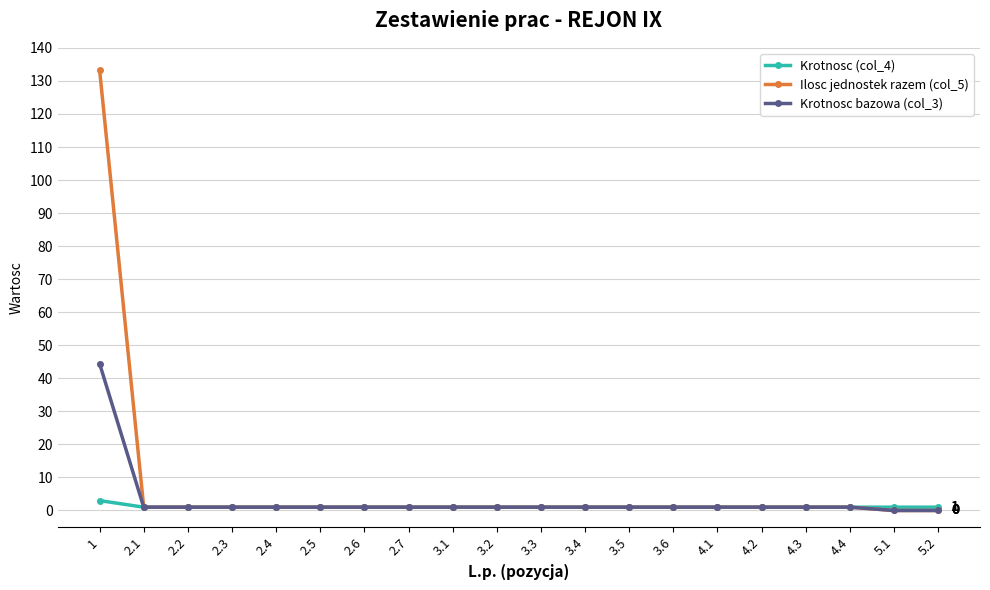

How many data points does each series have?

20